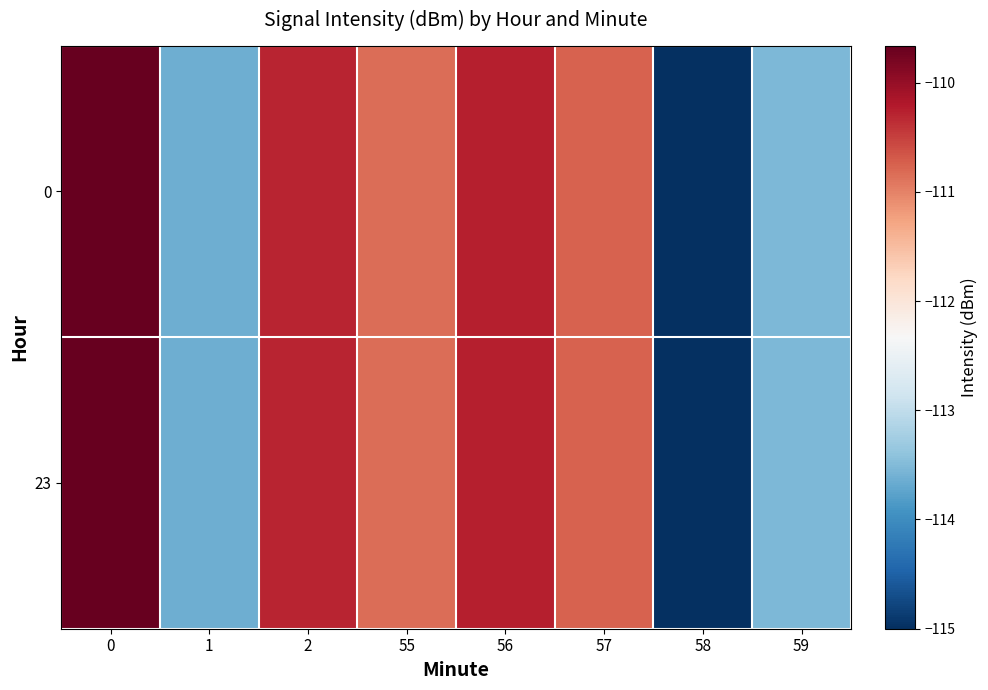

List the series in order of their peak value, lowest first.

row_0, row_1